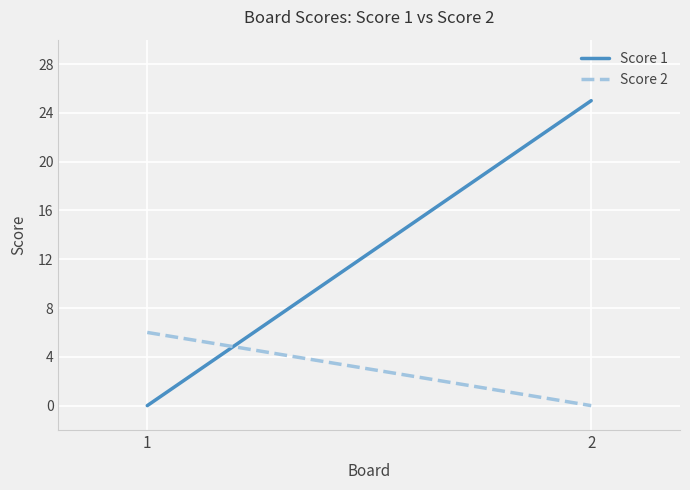

Reading left to right, list all the values displayed in this chart.

Score 1: 0	25
Score 2: 6	0